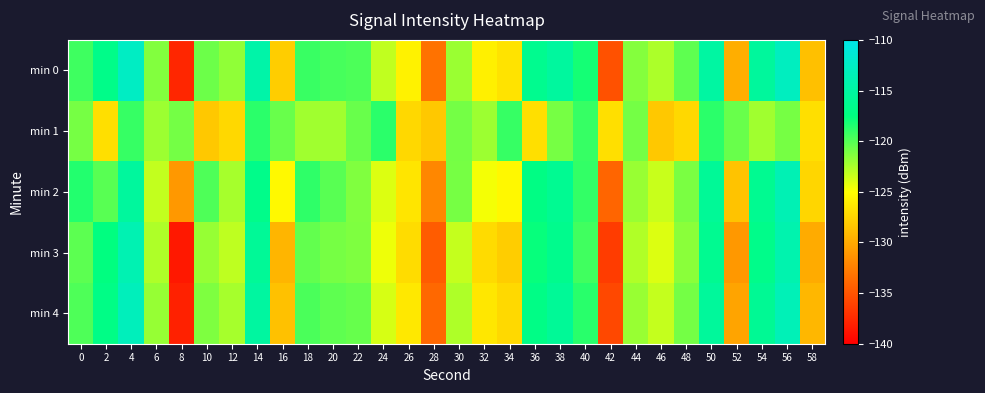

Which series has the widest spread of values?

min 0